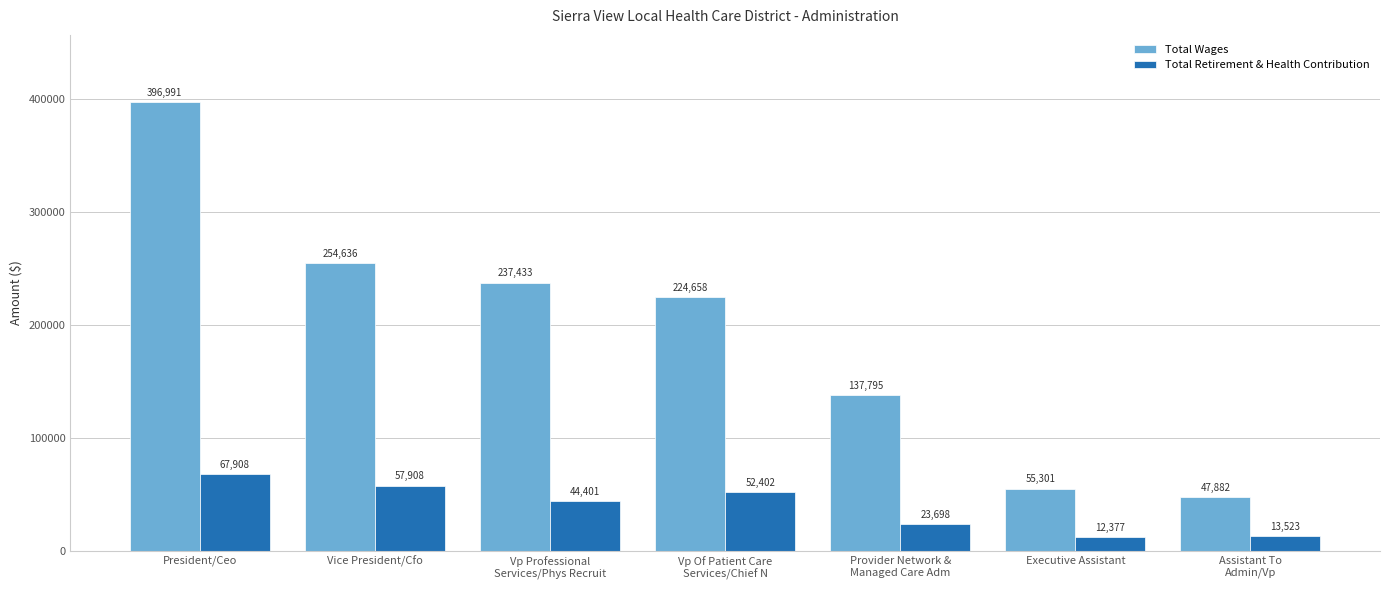

How many values in the Total Wages series are below 224658?

3